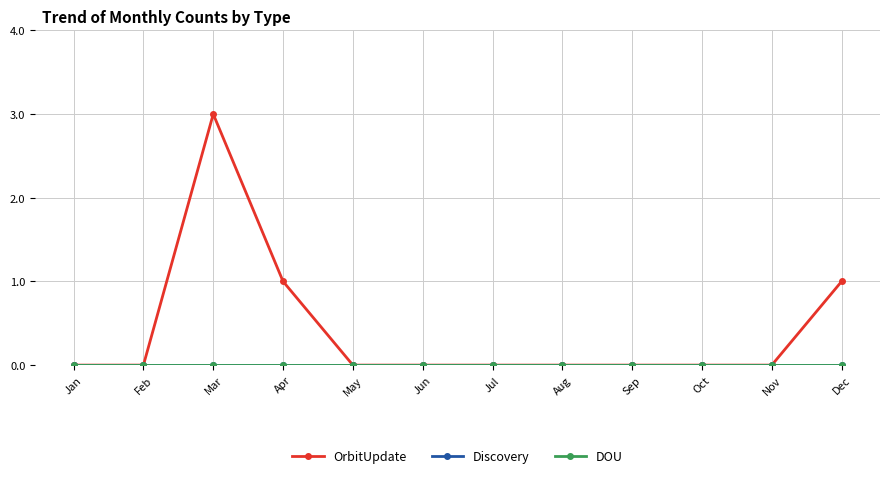

True or false: Discovery has more than 0 interior local peaks.

False